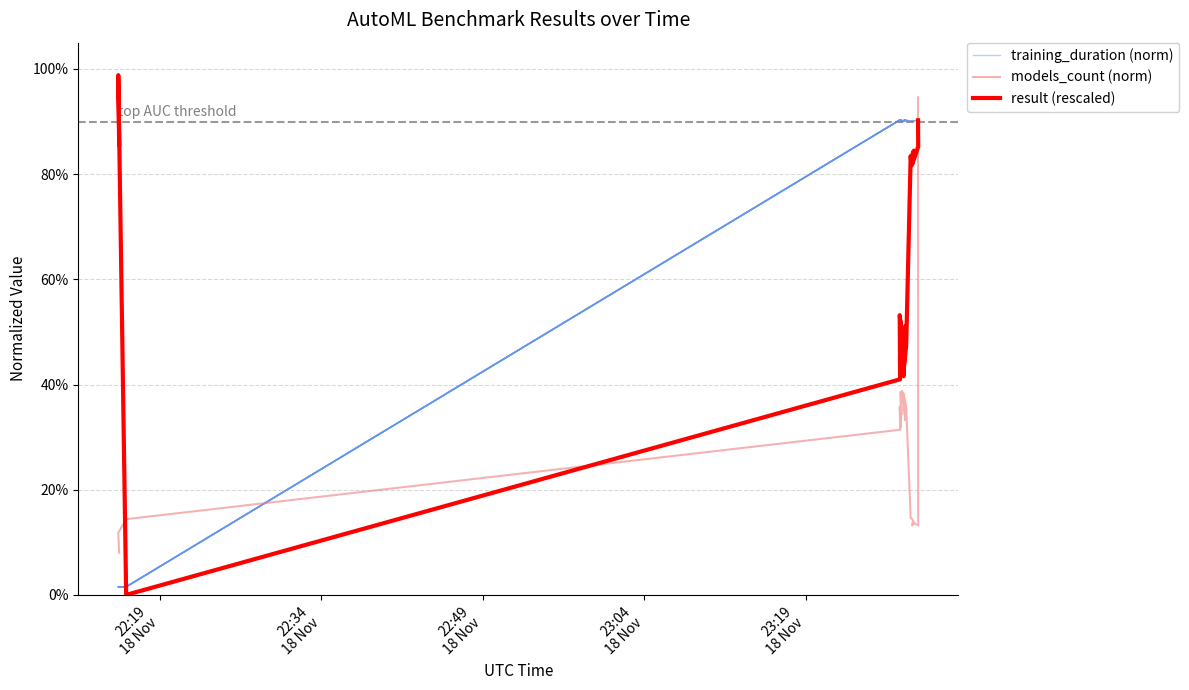

Reading left to right, what are all the values shown in this chart?

training_duration (norm): 0.0	0.0	0.0	0.9	0.9	0.9	0.9	0.9	0.9	0.9	0.9	0.9	0.9	0.9	0.9	0.9	0.9	0.9	0.9	0.9
models_count (norm): 0.1	0.1	0.1	0.3	0.4	0.3	0.4	0.3	0.4	0.4	0.3	0.4	0.4	0.1	0.1	0.1	0.1	0.1	0.1	0.9
result (rescaled): 0.9	1.0	0.0	0.4	0.5	0.5	0.5	0.5	0.4	0.4	0.5	0.4	0.5	0.8	0.8	0.8	0.8	0.8	0.9	0.9